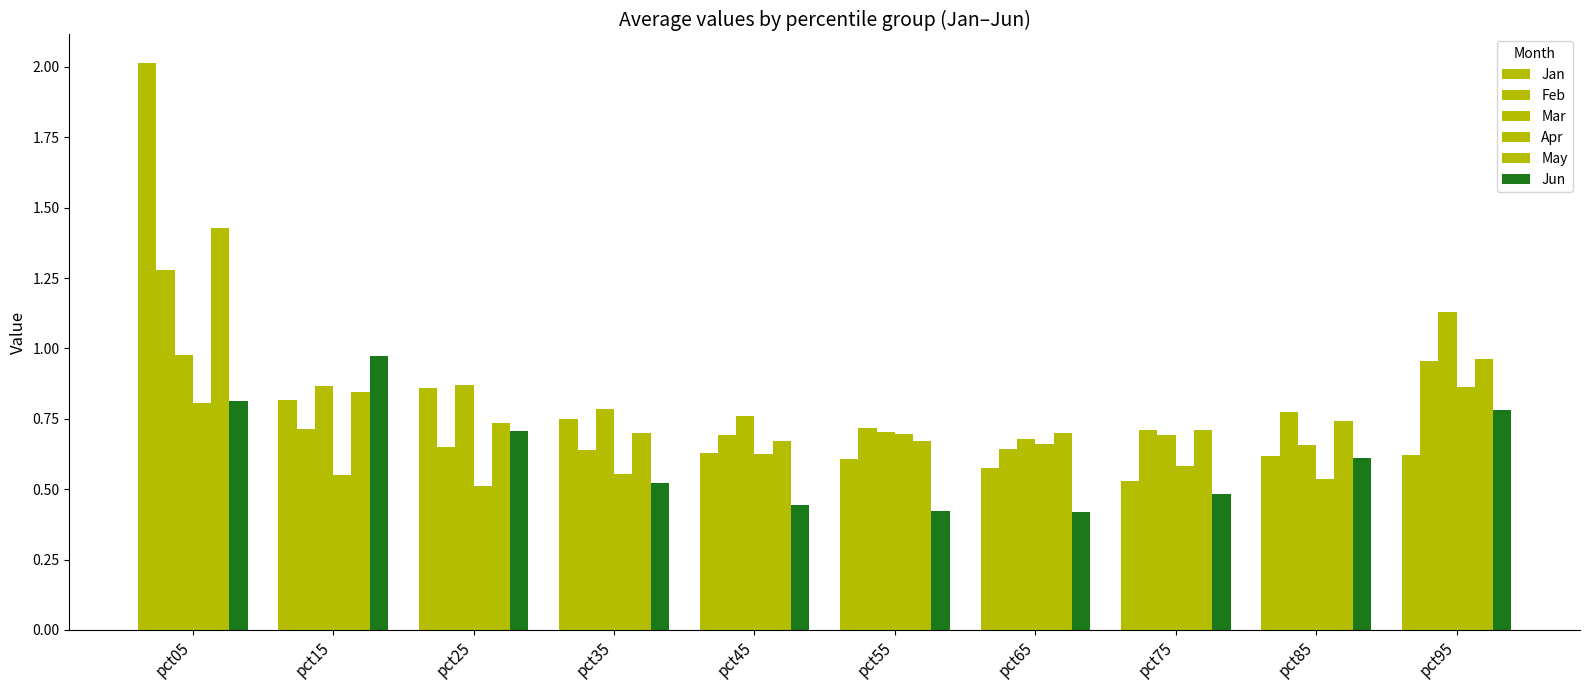

Rank the series at pct45 from lowest to highest value.

Jun, Apr, Jan, May, Feb, Mar